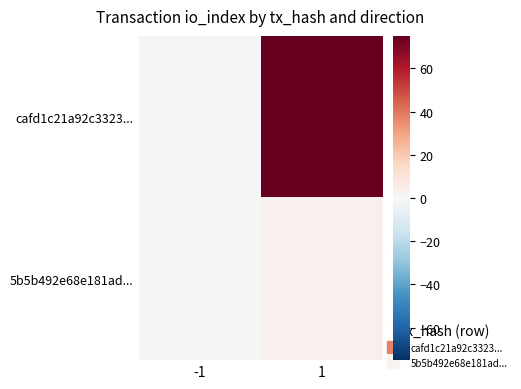

At 1, list the series in order from largest to smallest.

cafd1c21a92c3323..., 5b5b492e68e181ad...